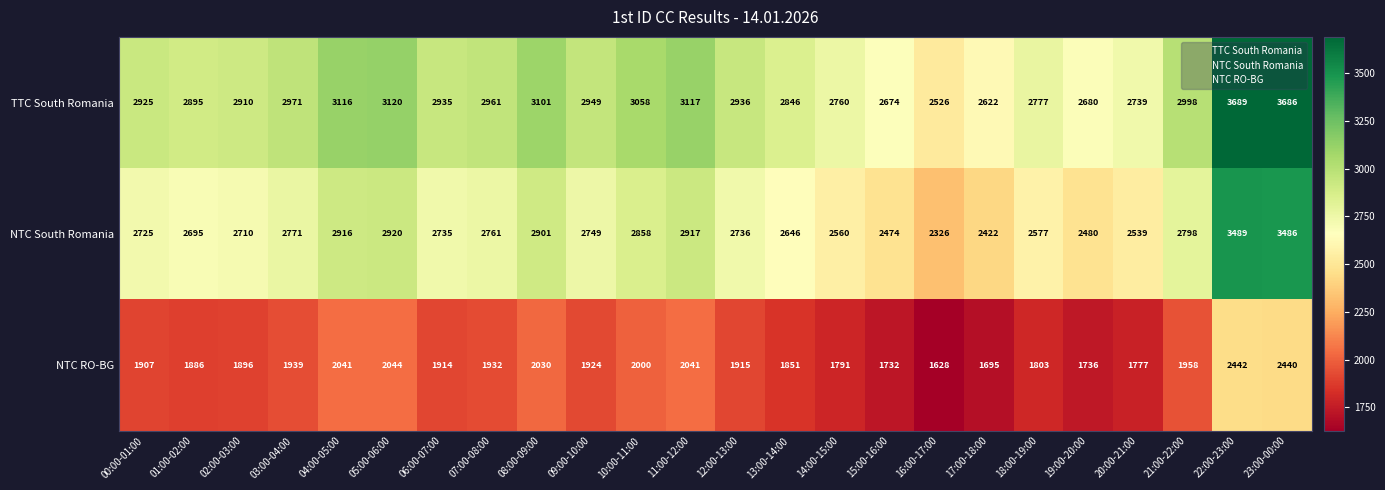

What is the minimum value for NTC RO-BG?

1628